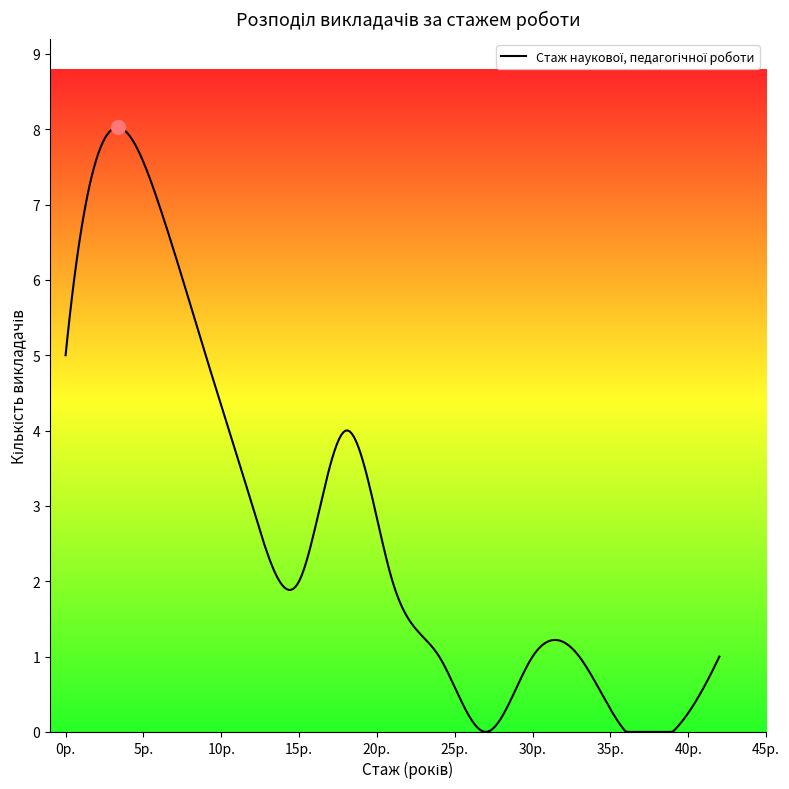

What is the difference between the maximum and minimum values?

8.0